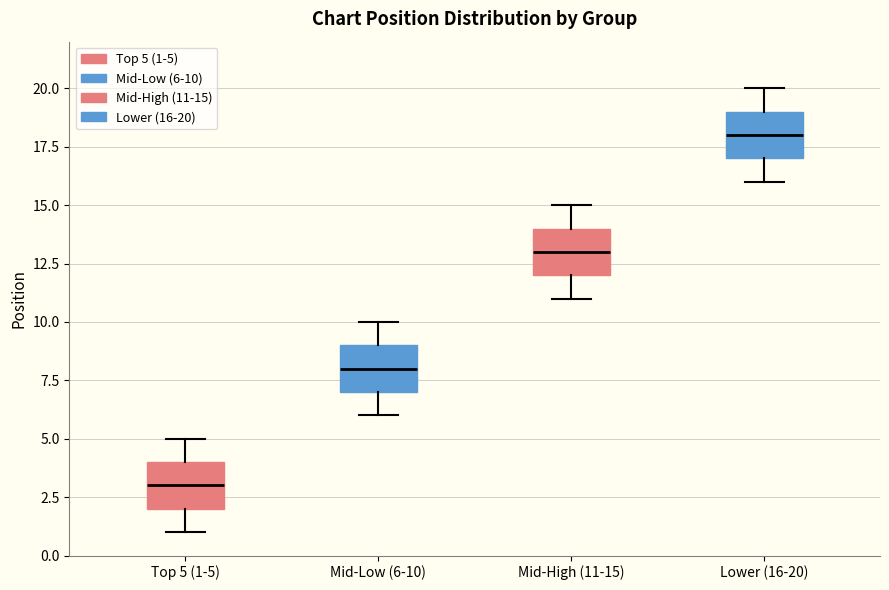

Which box has the lowest median line?

Top 5 (1-5)